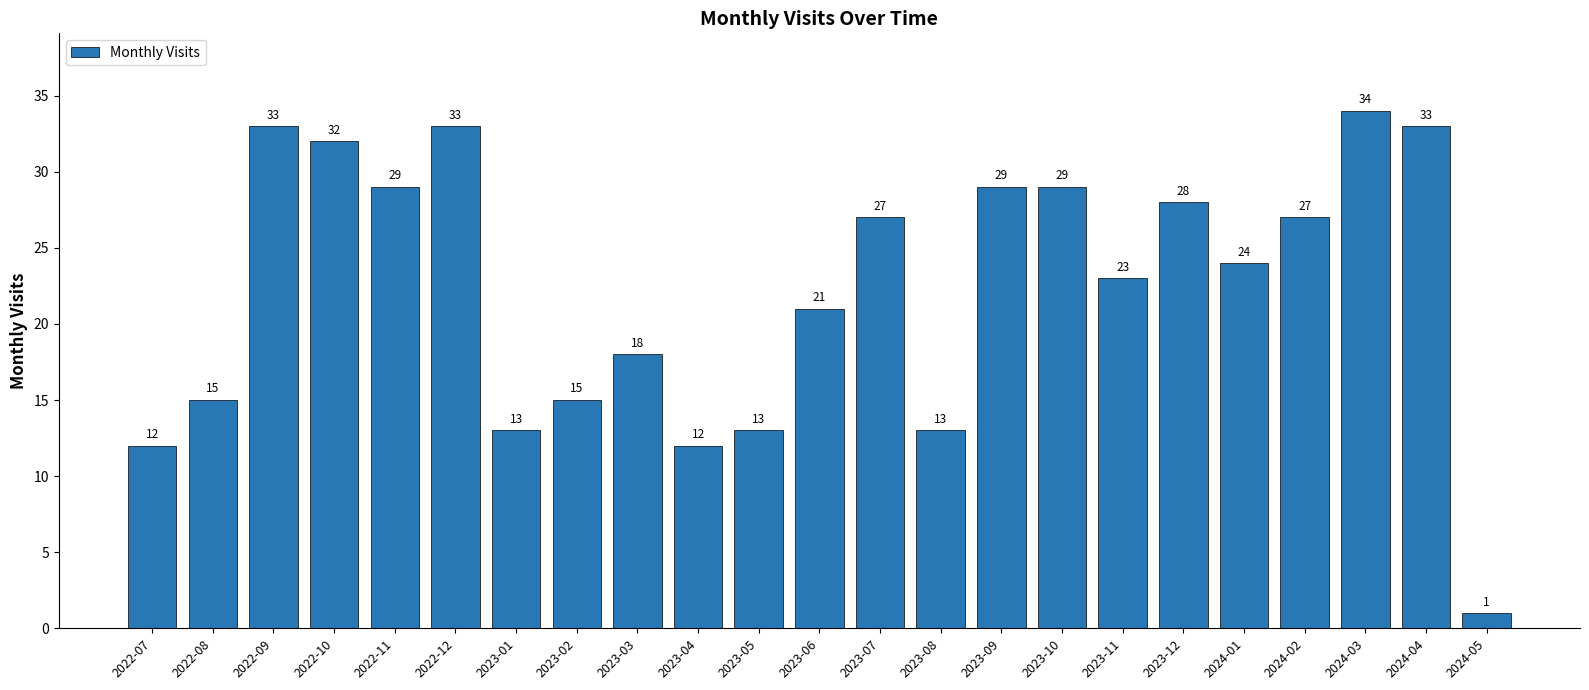

Reading left to right, extract all data points from this chart.

2022-07=12	2022-08=15	2022-09=33	2022-10=32	2022-11=29	2022-12=33	2023-01=13	2023-02=15	2023-03=18	2023-04=12	2023-05=13	2023-06=21	2023-07=27	2023-08=13	2023-09=29	2023-10=29	2023-11=23	2023-12=28	2024-01=24	2024-02=27	2024-03=34	2024-04=33	2024-05=1